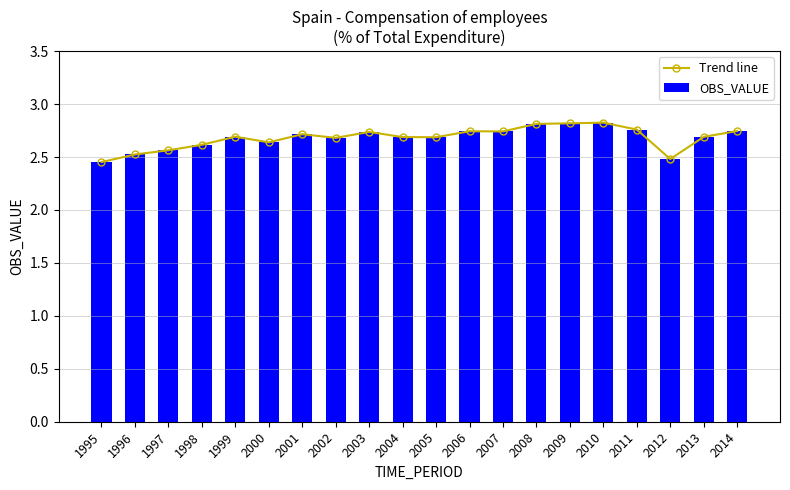

The Trend line series shows 4.5 at 2004. True or false?

False